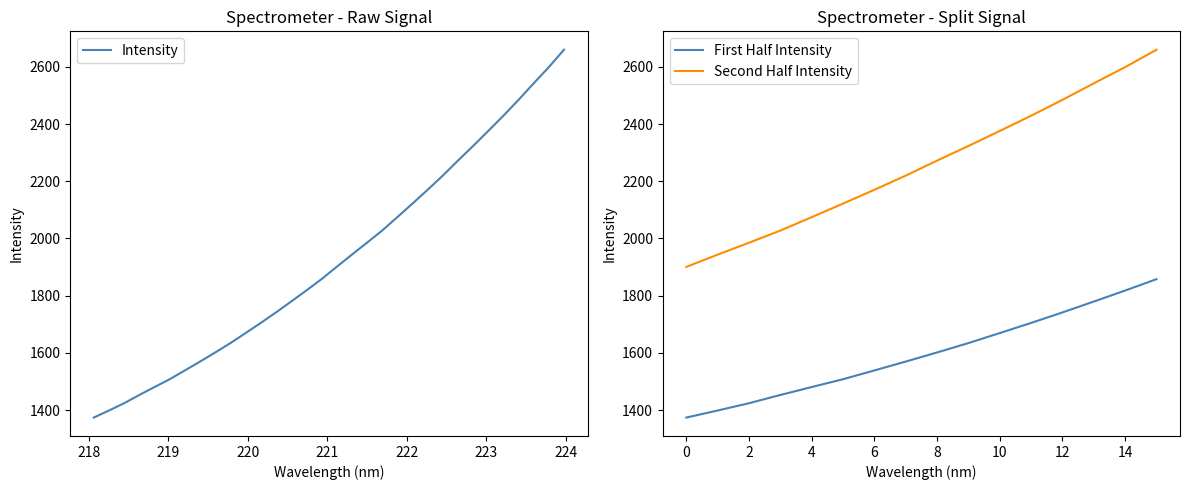

Count the number of values greater than 1900.

16